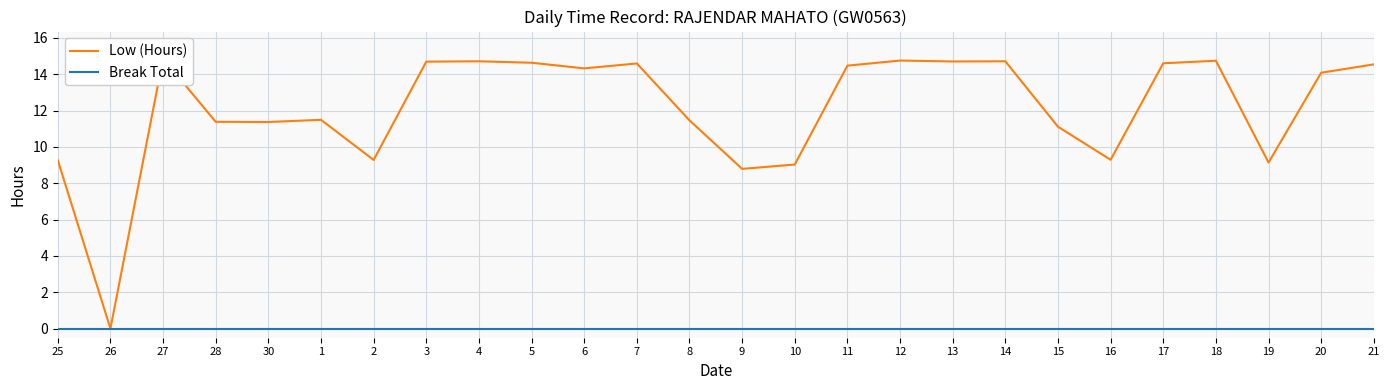

What is the difference between the highest and lowest values at 17?

14.6